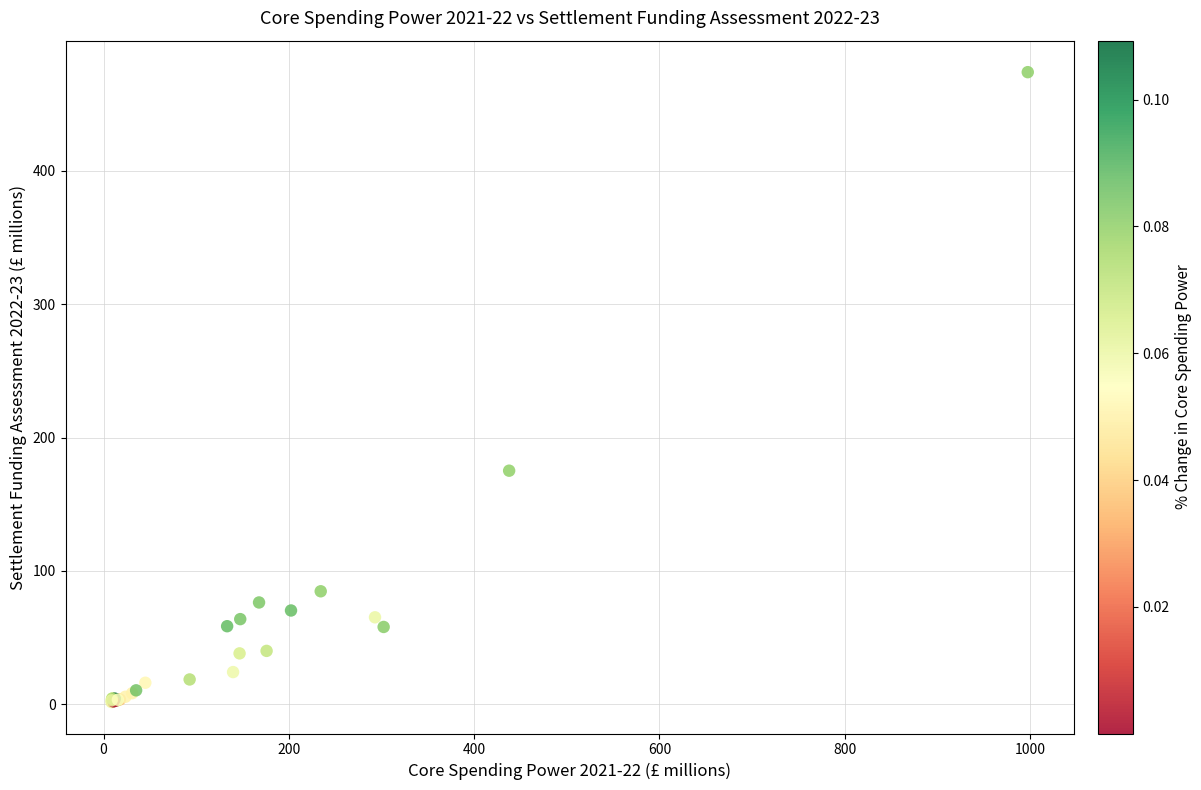

What Y value in the scatter plot is closest to 237?

175.1